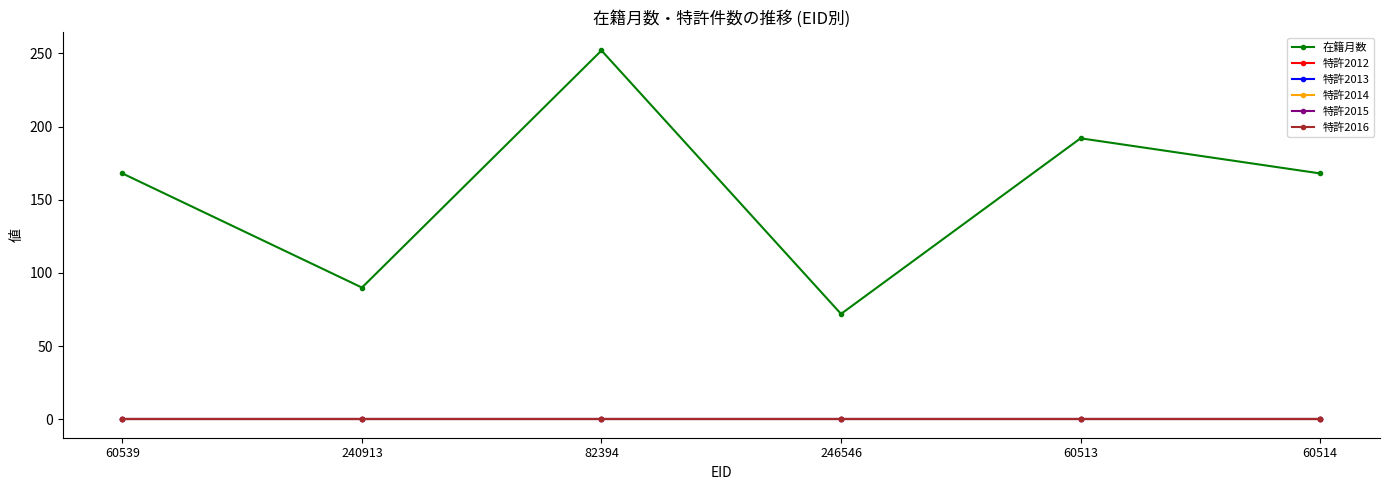

Does the chart have visible grid lines?

No